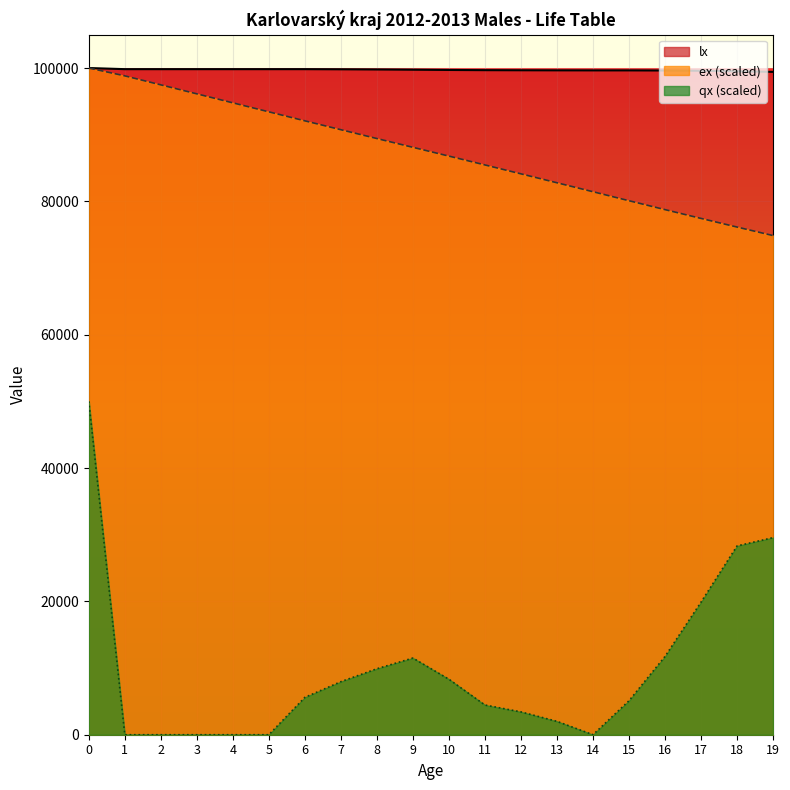

Which series has the largest total across all categories?

lx